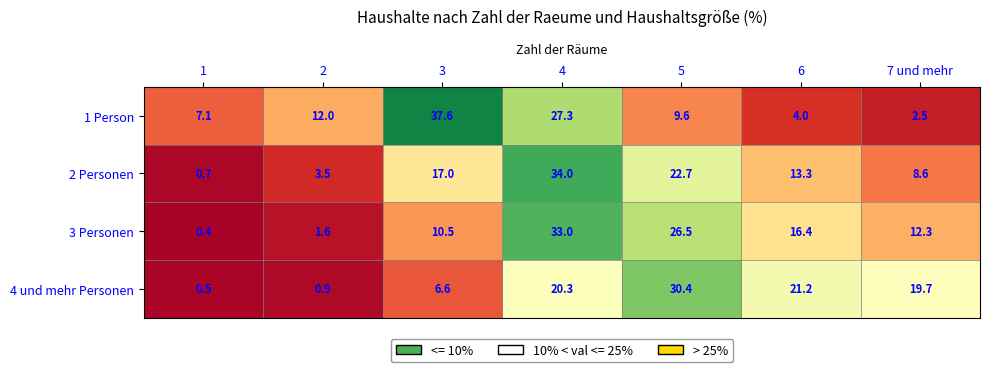

Rank the series by their average value, from highest to lowest.

3 Personen, 1 Person, 2 Personen, 4 und mehr Personen